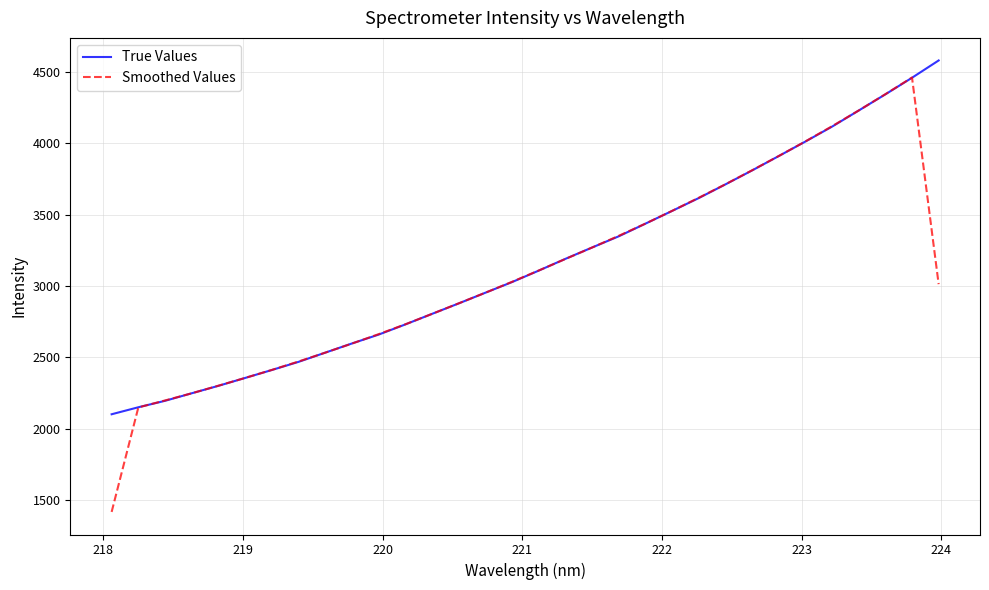

Which series has the largest range (max minus min)?

Smoothed Values